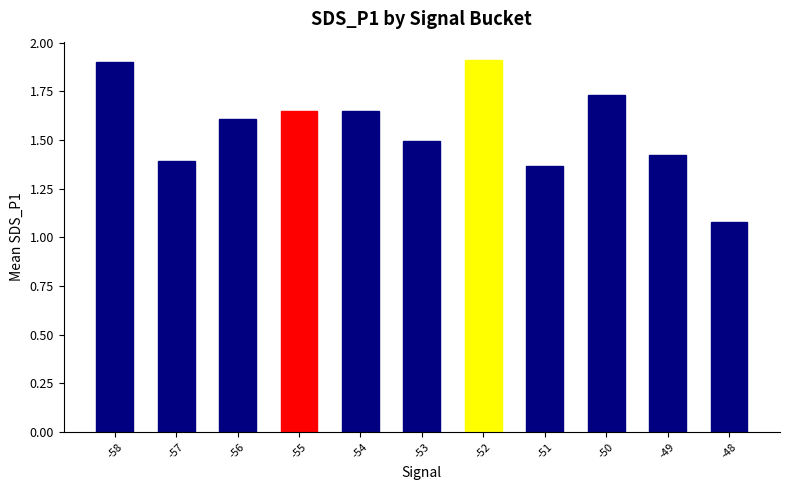

What is the difference between the values at -50 and -57?

0.3